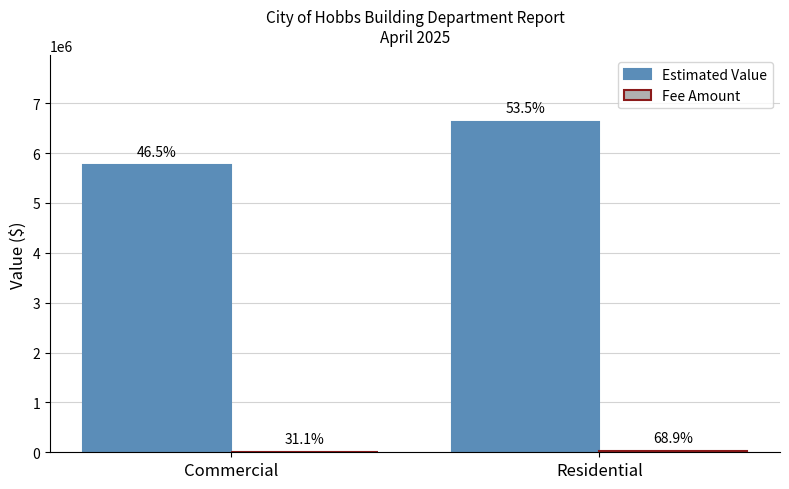

What position from the right is Commercial?

2